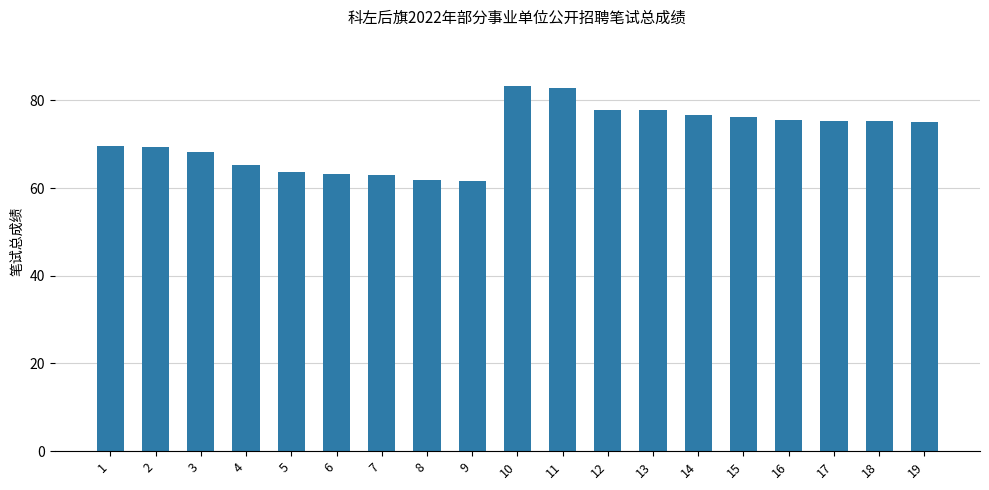

What is the average value?

71.6